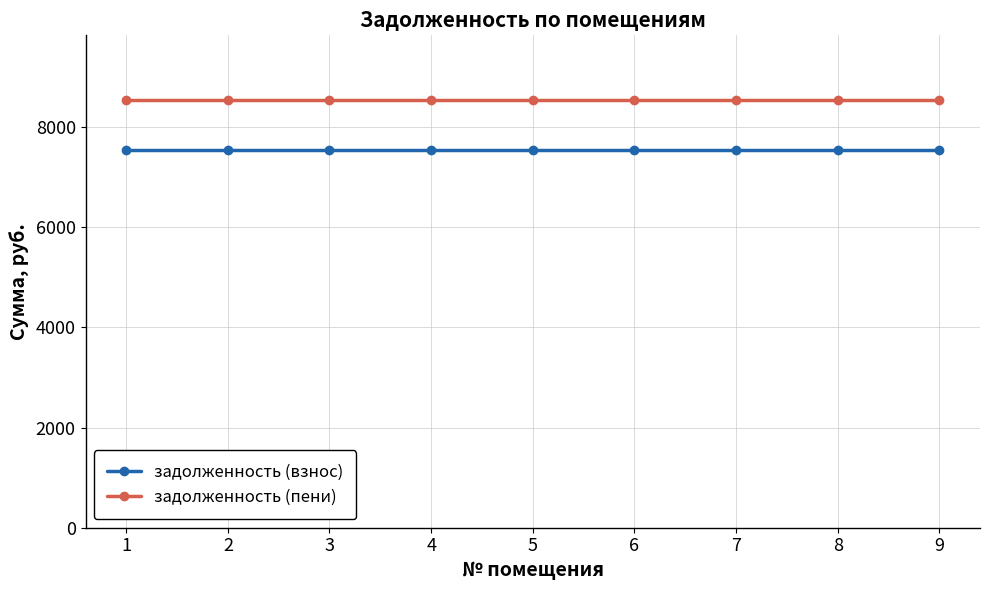

Reading right to left, extract all data points from this chart.

задолженность (взнос): 7549.9	7549.9	7549.9	7549.9	7549.9	7549.9	7549.9	7549.9	7549.9
задолженность (пени): 8550.1	8550.1	8550.1	8550.1	8550.1	8550.1	8550.1	8550.1	8550.1